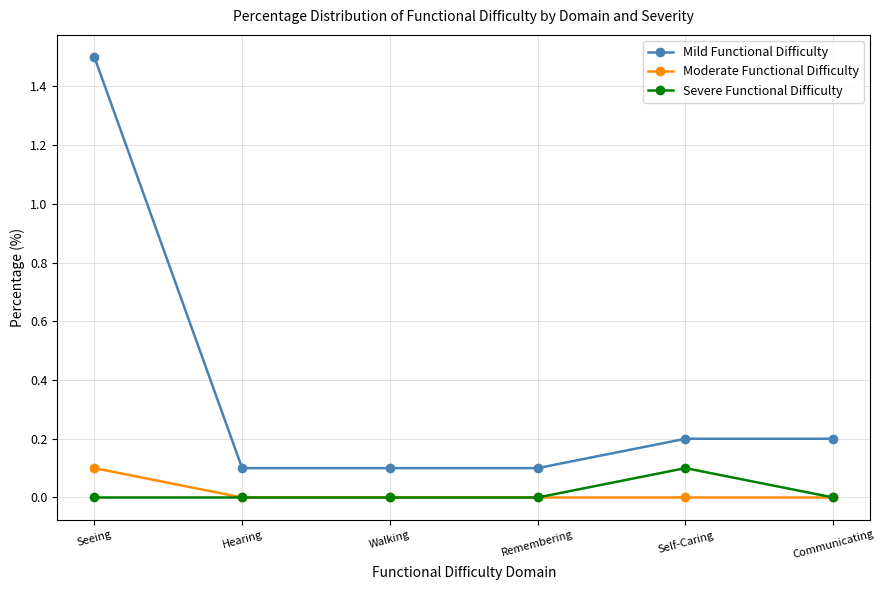

What is the difference between the highest and lowest values at Self-Caring?

0.2